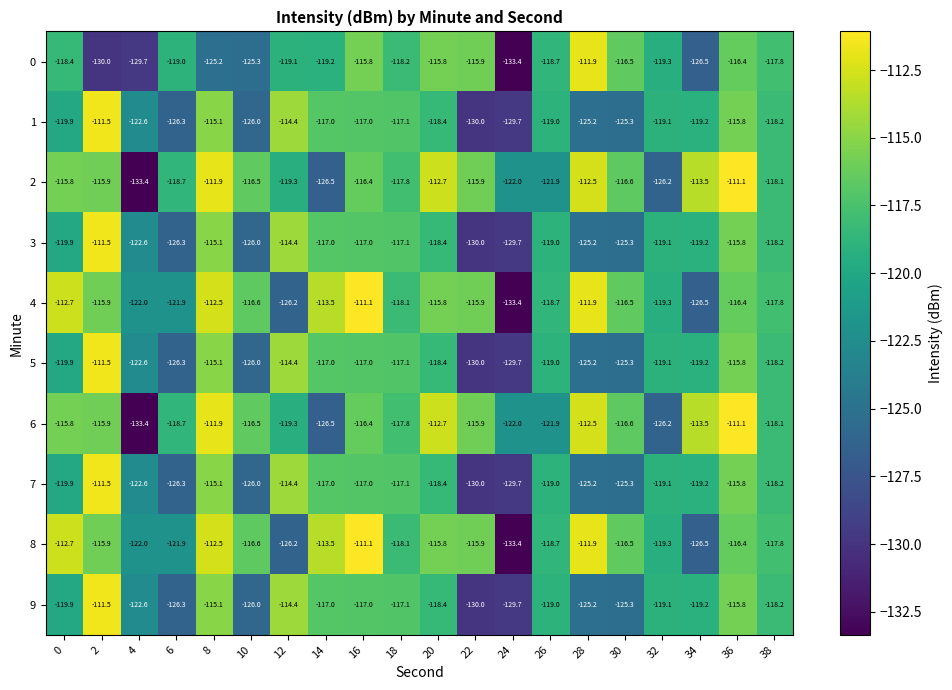

What is the total value across all series at 22?

-1229.5